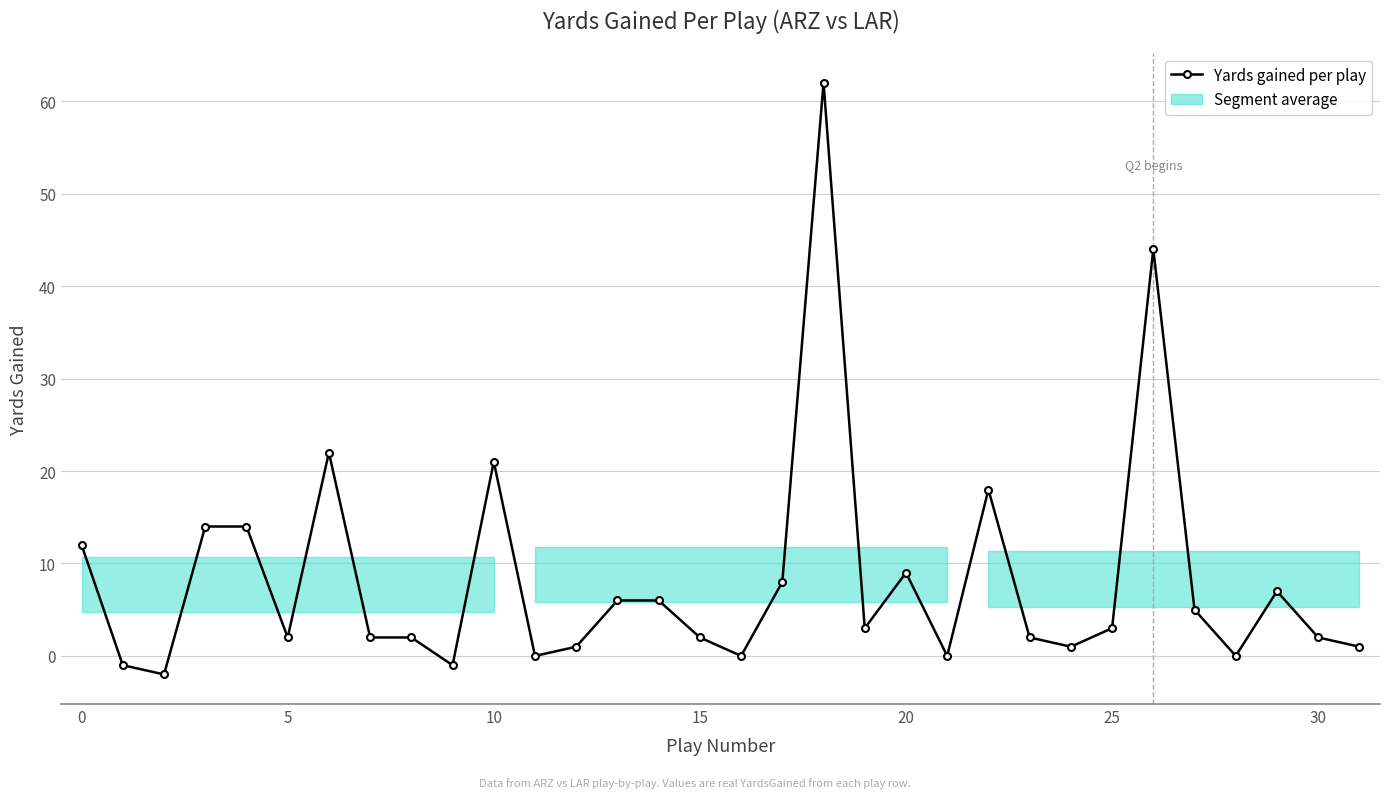

What is the difference between the maximum and minimum values?

64